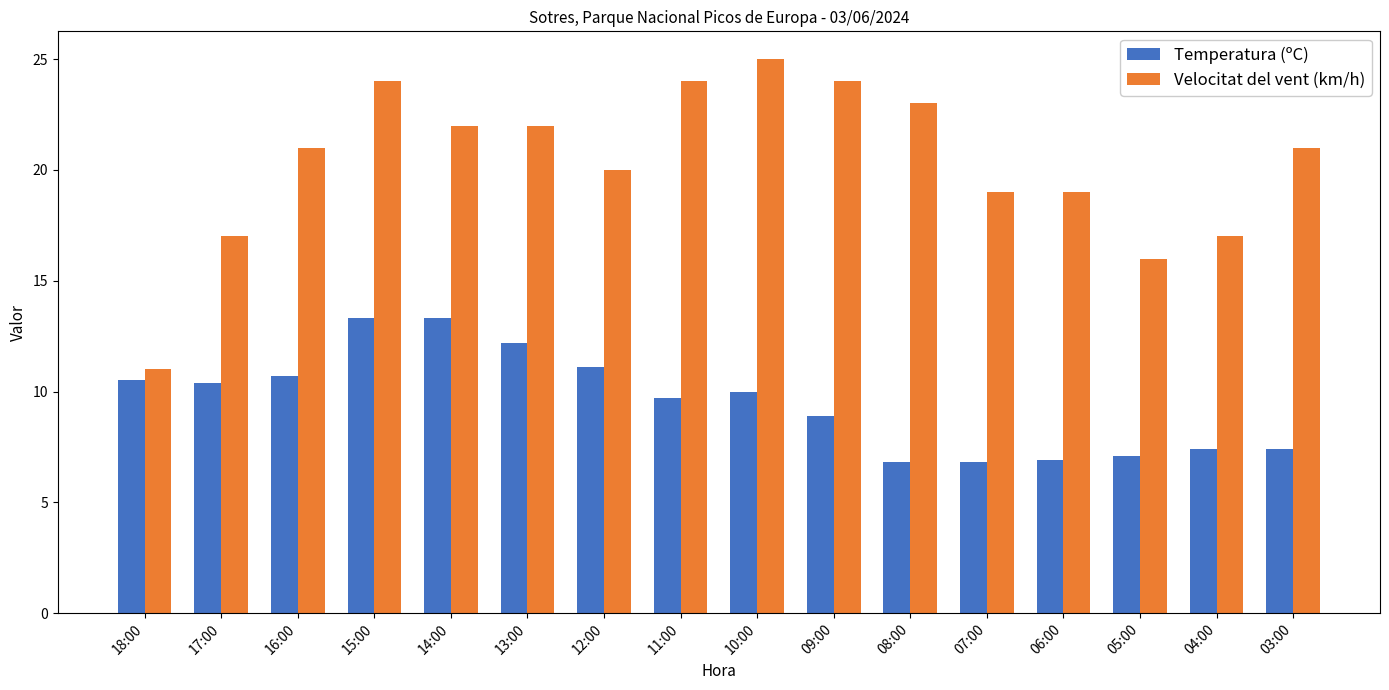

Does the chart contain stacked bars?

No